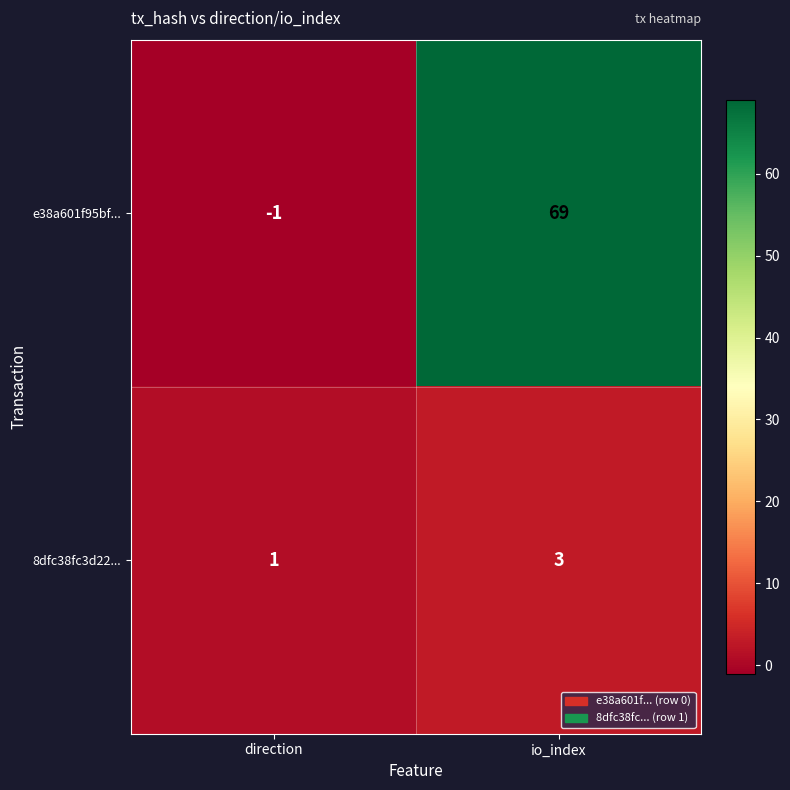

List the series in order of their overall mean, lowest first.

8dfc38fc3d22..., e38a601f95bf...